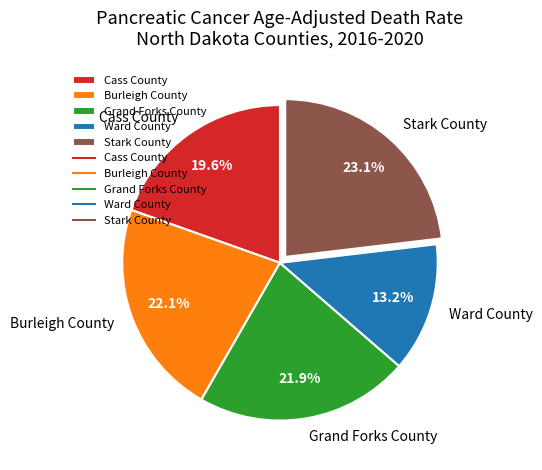

Count the number of slices in the pie.

5